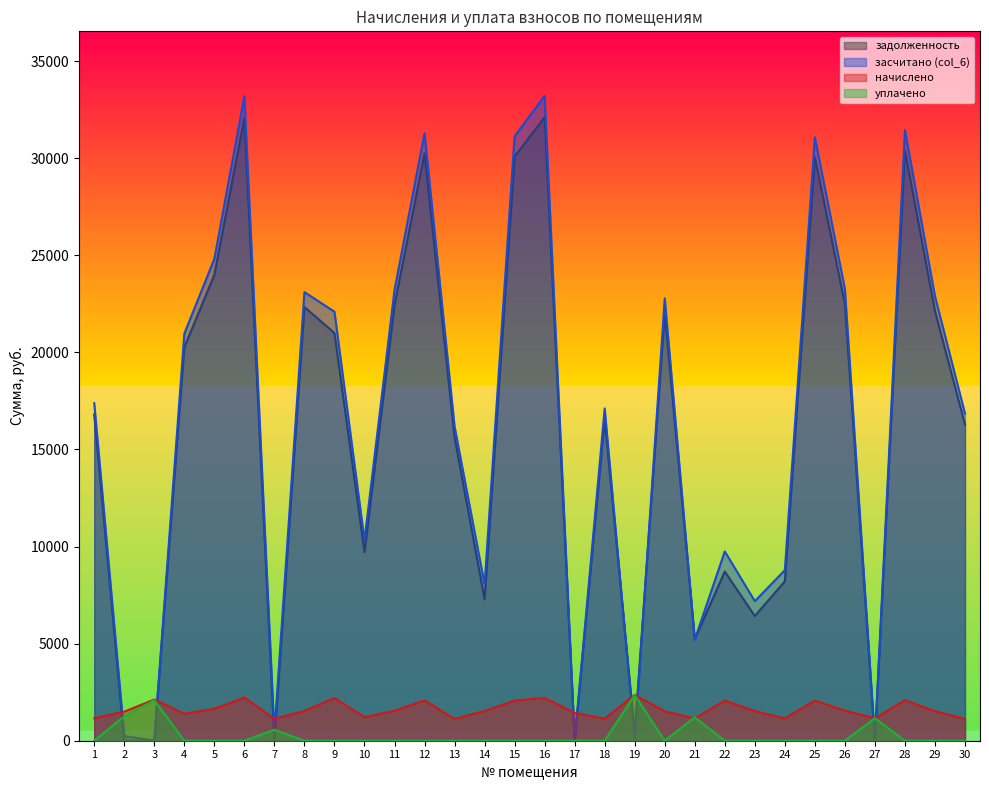

Is the value of начислено at 13 greater than the value of засчитано (col_6) at 8?

No